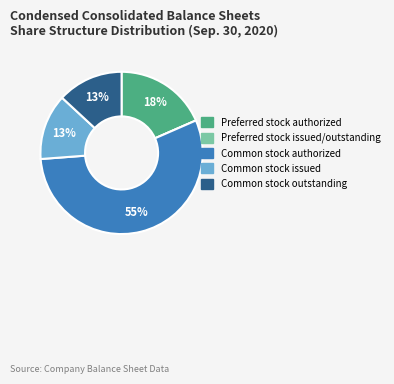

To the nearest percent, what is the average slice percentage?

20%